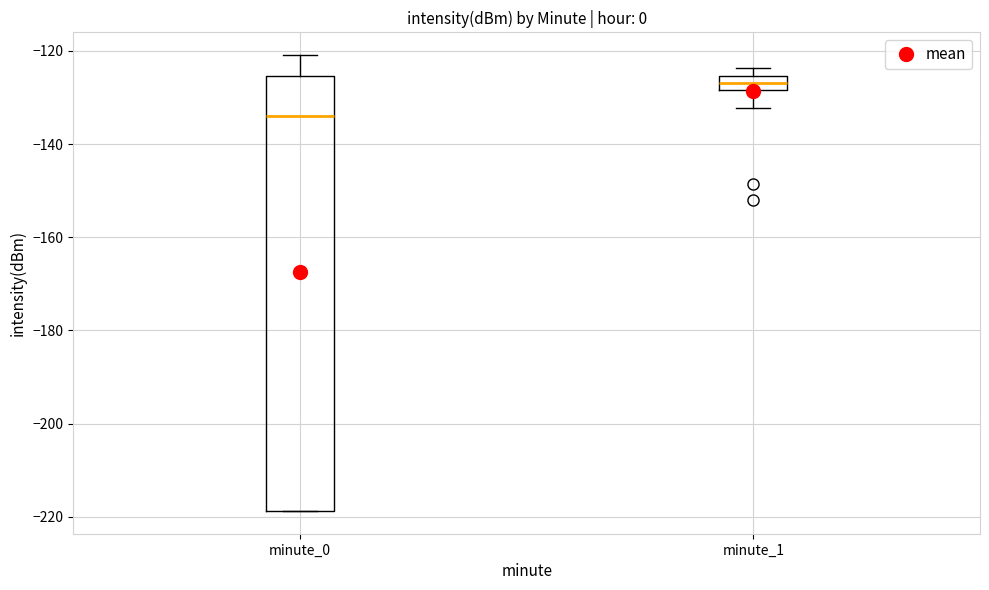

Where does the lower whisker of the box for minute_1 end on the y-axis? The values are not printed on the chart, so give them approximately, as read against the axis.

-132